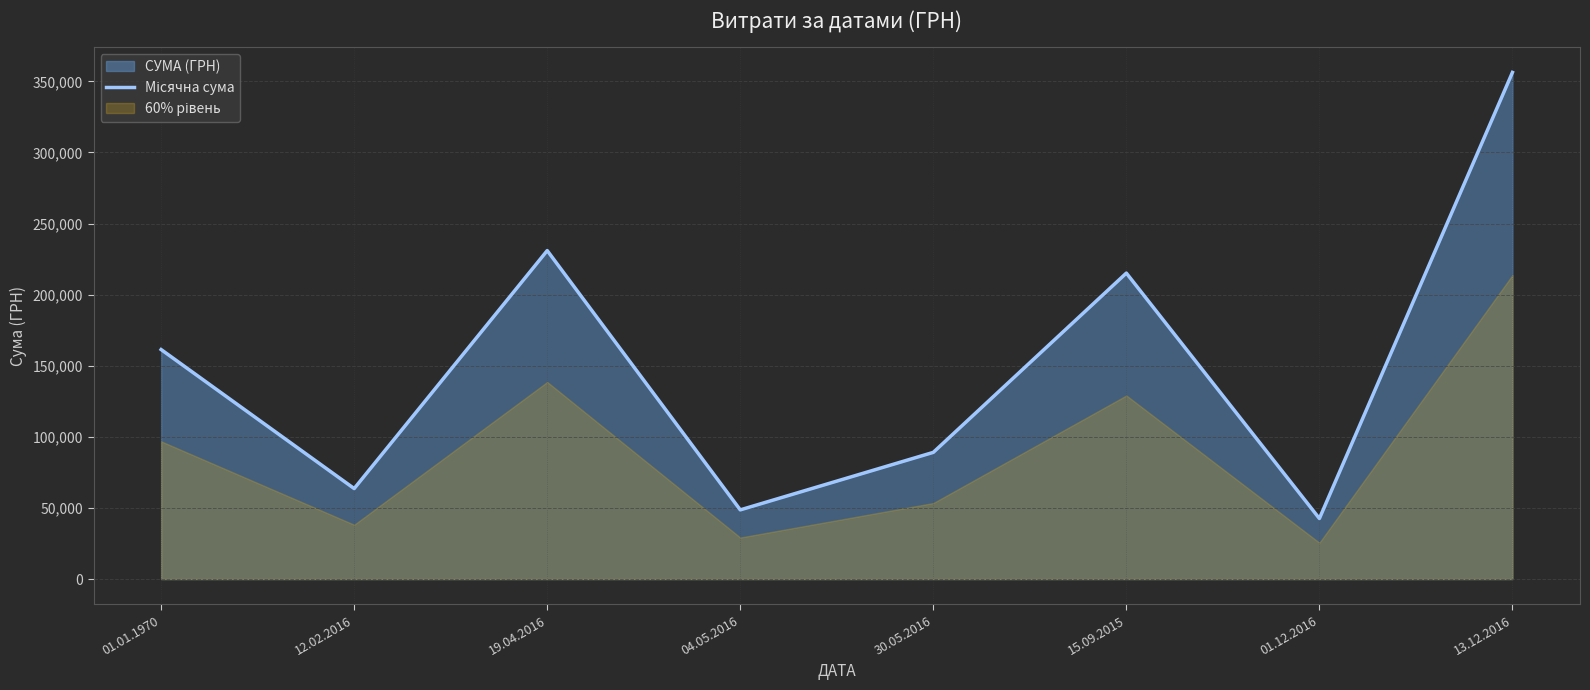

True or false: the data shows 226115.3 at 01.01.1970.

False